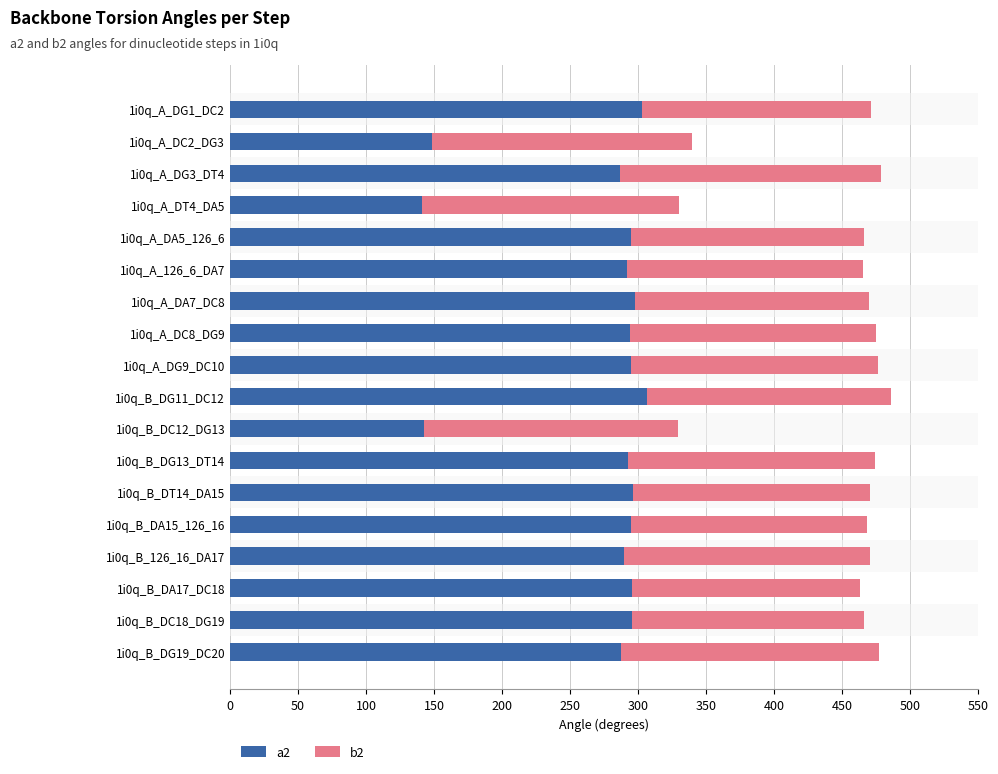

Is it true that a2 equals 509.4 at 1i0q_B_DG19_DC20?

False